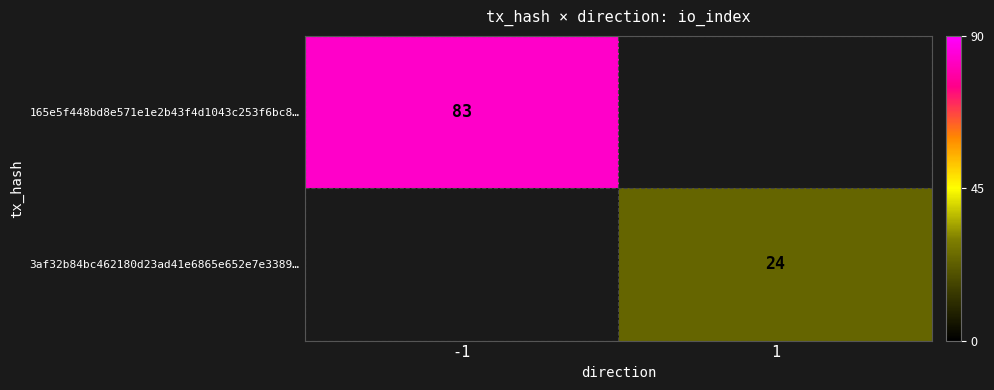

Is it true that 3af32b84bc462180d23ad41e6865e652e7e3389… equals 39 at 1?

False